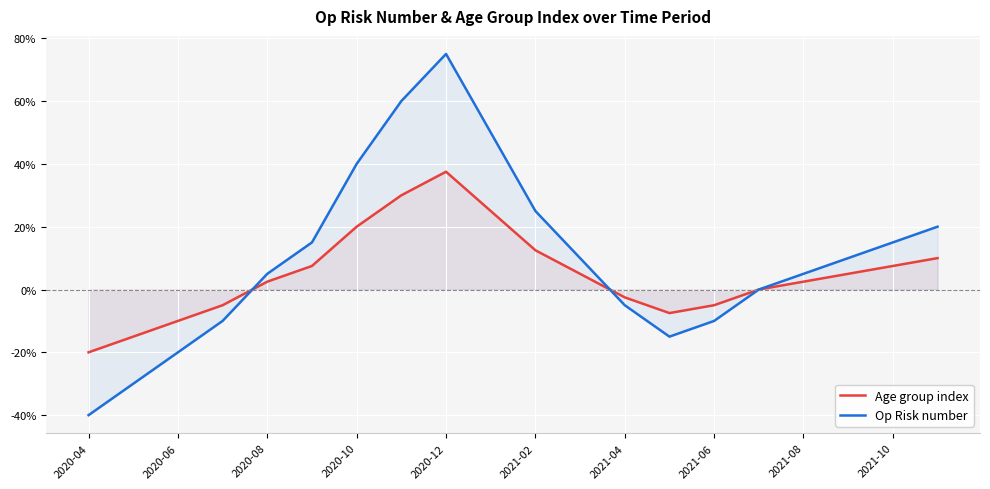

How many times do Age group index and Op Risk number cross each other?

2